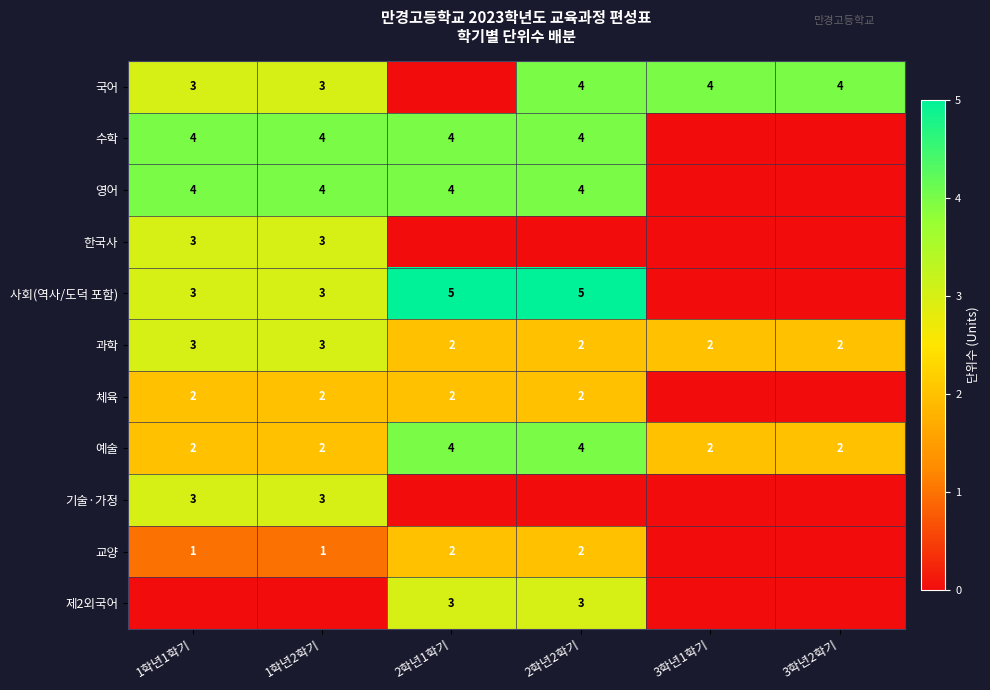

What is the sum of the 과학 values at 3학년1학기 and 1학년1학기?

5